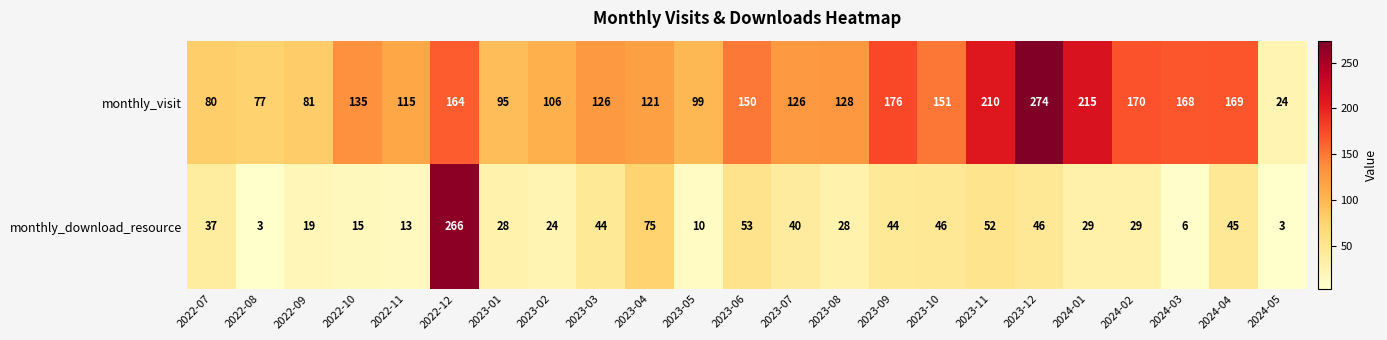

What is the greatest value displayed?

274